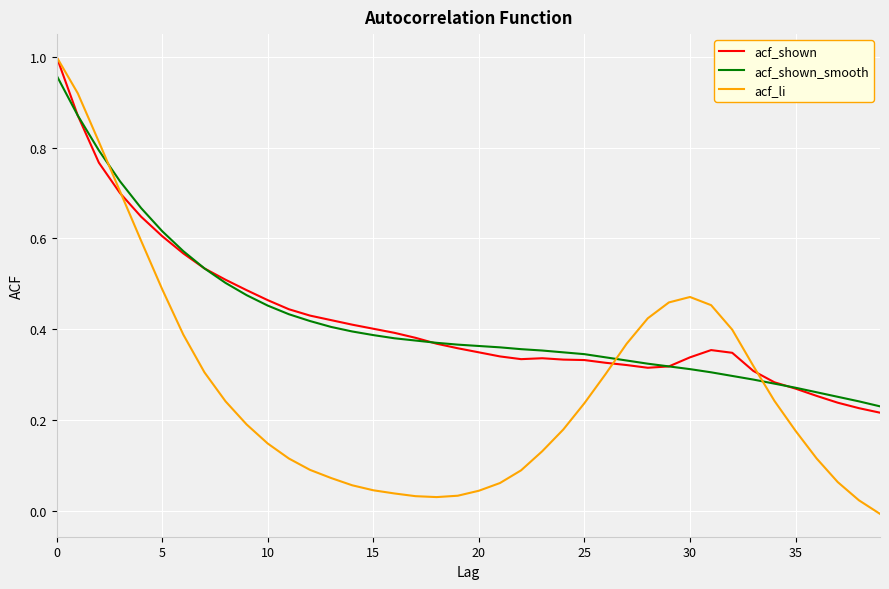

Which series has the widest spread of values?

acf_li